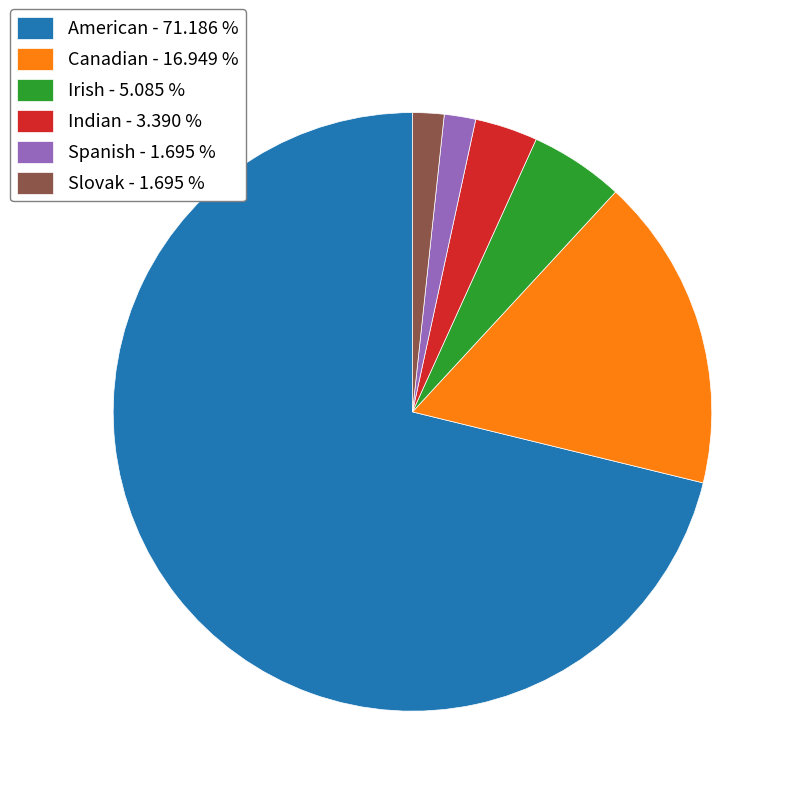

Do Slovak - 1.695 % and Indian - 3.390 % together represent more than half of the pie?

No